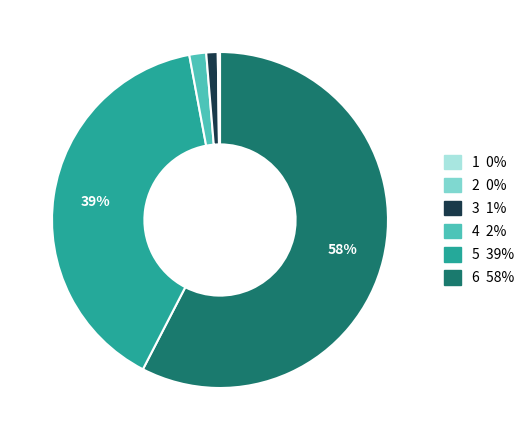

To the nearest percent, what is the average slice percentage?

17%